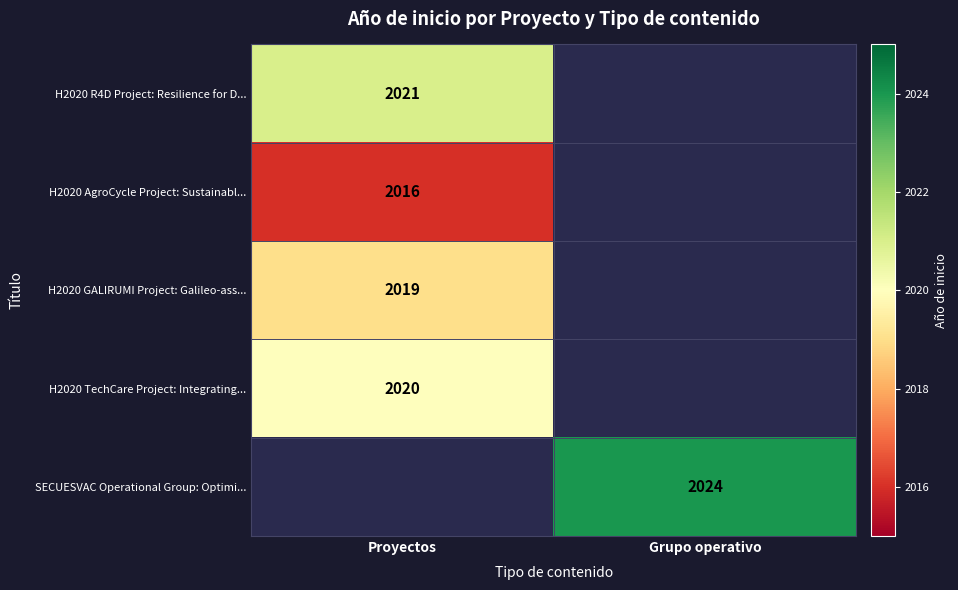

True or false: H2020 AgroCycle Project: Sustainabl... has a value of 3308 at Proyectos.

False